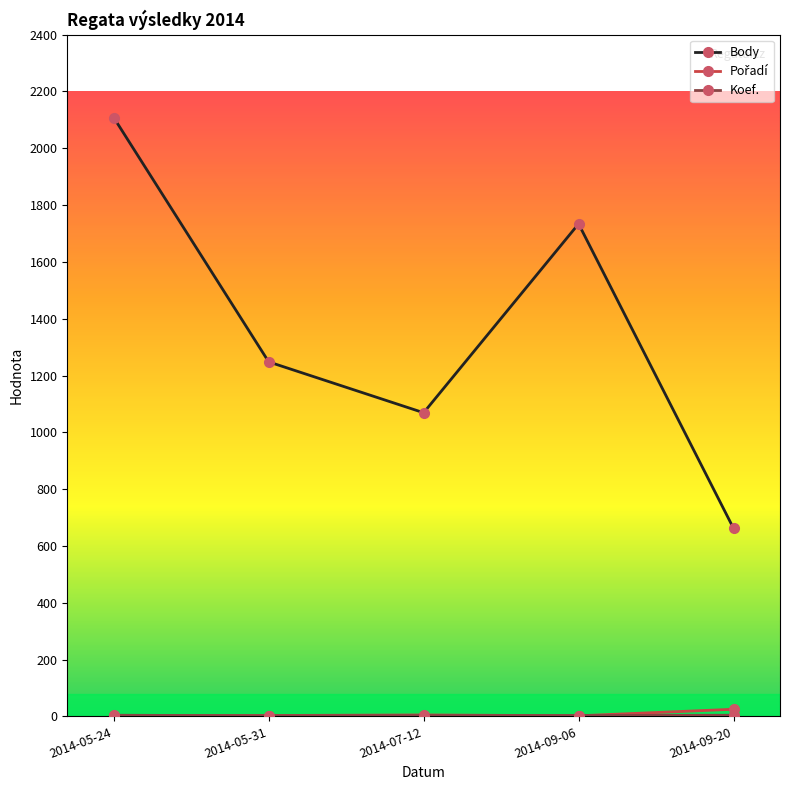

Which series has the widest spread of values?

Body